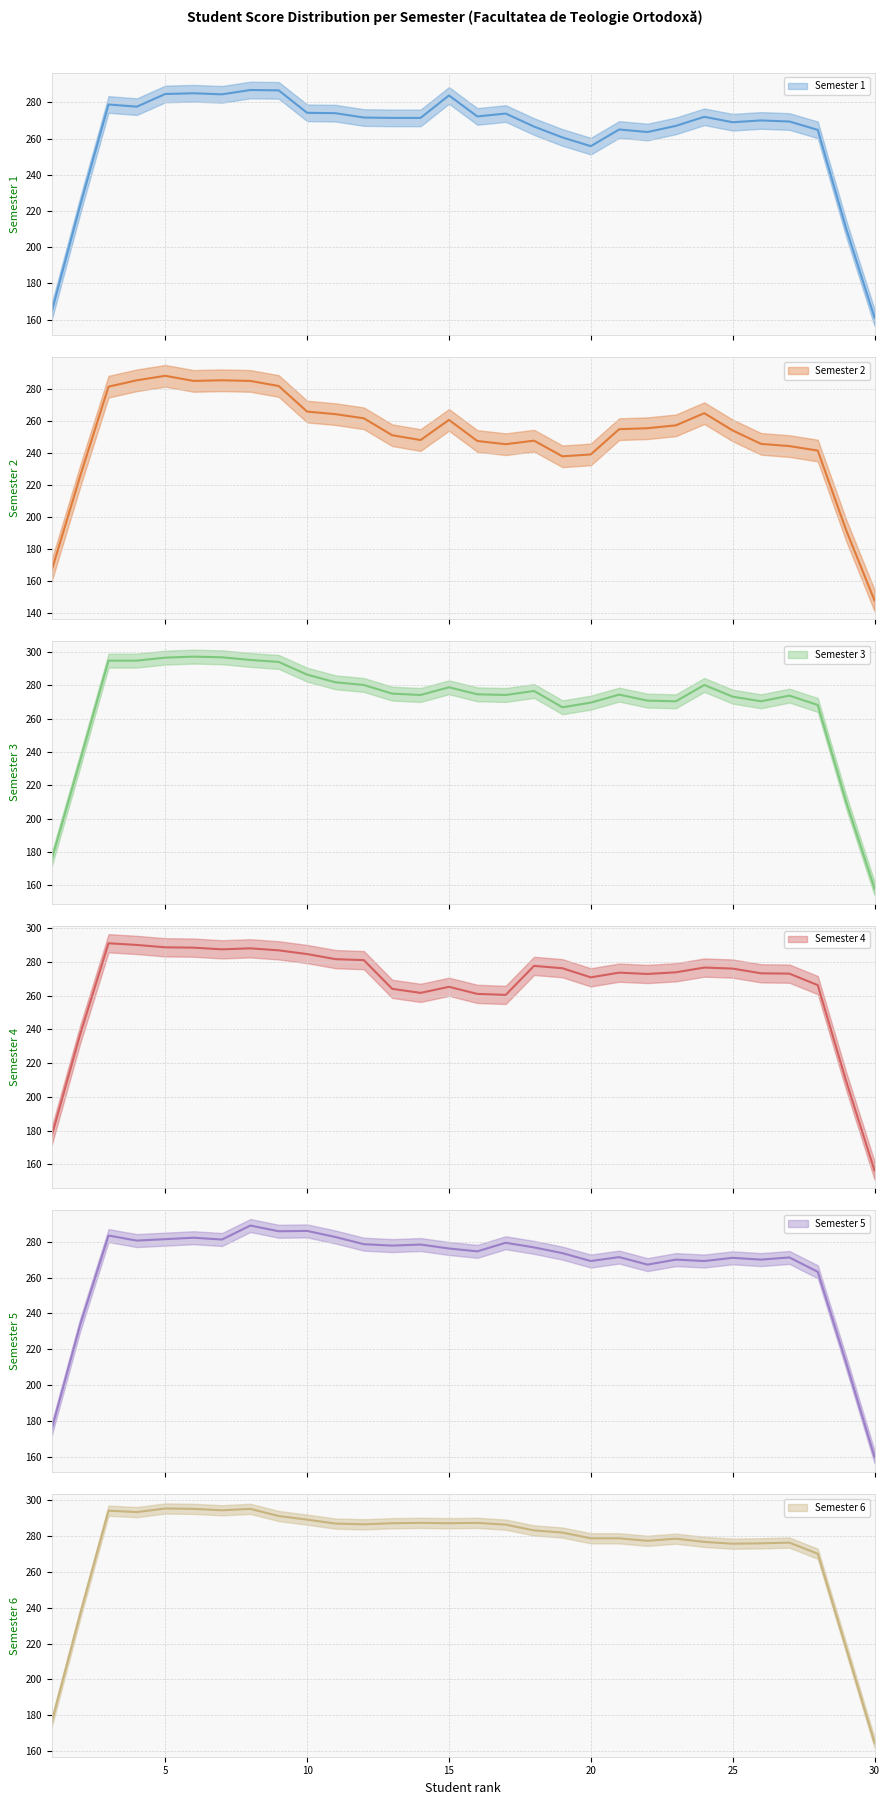

Reading left to right, extract all data points from this chart.

Semester 1: 164.6	223.0	278.8	277.6	284.6	285.0	284.4	286.8	286.6	274.2	274.0	271.6	271.4	271.4	283.8	272.2	273.8	266.6	260.6	255.8	265.0	263.6	267.0	272.0	269.0	270.0	269.4	264.8	210.4	161.2
Semester 2: 166.6	225.4	281.4	285.4	288.2	285.0	285.4	285.0	281.8	265.8	264.2	261.6	251.0	248.0	260.6	247.4	245.4	247.6	237.8	239.0	254.8	255.4	257.2	264.8	254.0	245.6	244.2	241.4	191.6	147.6
Semester 3: 175.6	234.8	294.8	294.8	296.6	297.2	296.8	295.2	294.0	286.4	281.8	280.2	275.0	274.2	278.8	274.6	274.2	276.6	266.8	269.6	274.4	270.8	270.4	280.2	273.2	270.4	273.8	268.2	210.2	158.2
Semester 4: 177.0	237.0	291.0	290.0	288.6	288.4	287.4	288.0	286.8	284.6	281.6	281.0	264.0	261.6	265.2	261.0	260.4	277.6	276.2	270.8	273.6	272.8	273.8	276.6	276.0	273.2	273.0	266.2	209.4	156.4
Semester 5: 175.6	233.6	283.4	280.6	281.4	282.2	281.2	289.0	285.8	286.0	282.6	278.6	277.8	278.4	276.2	274.6	279.4	276.8	273.6	269.2	271.4	267.2	270.0	269.2	271.0	270.0	271.2	263.2	212.6	160.0
Semester 6: 176.4	236.4	294.0	293.2	295.2	295.0	294.2	295.0	291.0	289.0	286.8	286.4	287.0	287.2	287.0	287.2	286.2	283.0	281.8	278.6	278.6	277.2	278.4	276.6	275.6	275.8	276.2	270.0	217.6	164.8